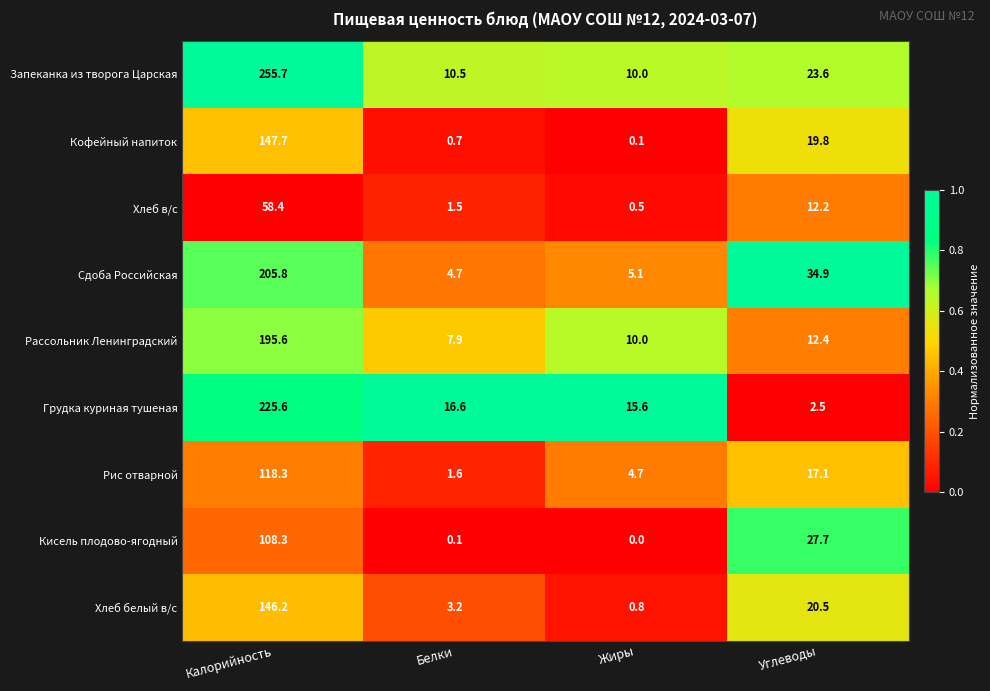

At which label does Хлеб в/с first exceed 12?

Калорийность